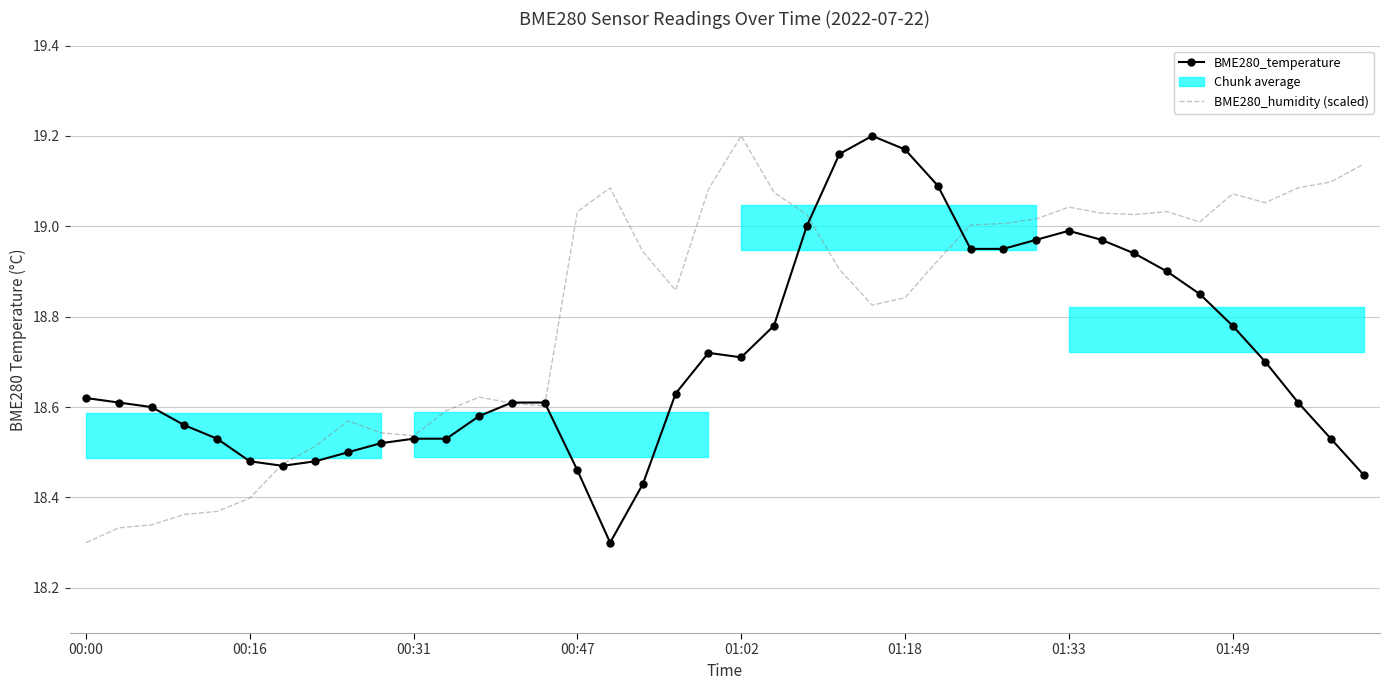

Reading right to left, what are all the values shown in this chart?

BME280_temperature: 18.4	18.5	18.6	18.7	18.8	18.9	18.9	18.9	19.0	19.0	19.0	18.9	18.9	19.1	19.2	19.2	19.2	19.0	18.8	18.7	18.7	18.6	18.4	18.3	18.5	18.6	18.6	18.6	18.5	18.5	18.5	18.5	18.5	18.5	18.5	18.5	18.6	18.6	18.6	18.6
BME280_humidity (scaled): 19.1	19.1	19.1	19.1	19.1	19.0	19.0	19.0	19.0	19.0	19.0	19.0	19.0	18.9	18.8	18.8	18.9	19.0	19.1	19.2	19.1	18.9	18.9	19.1	19.0	18.6	18.6	18.6	18.6	18.5	18.5	18.6	18.5	18.5	18.4	18.4	18.4	18.3	18.3	18.3